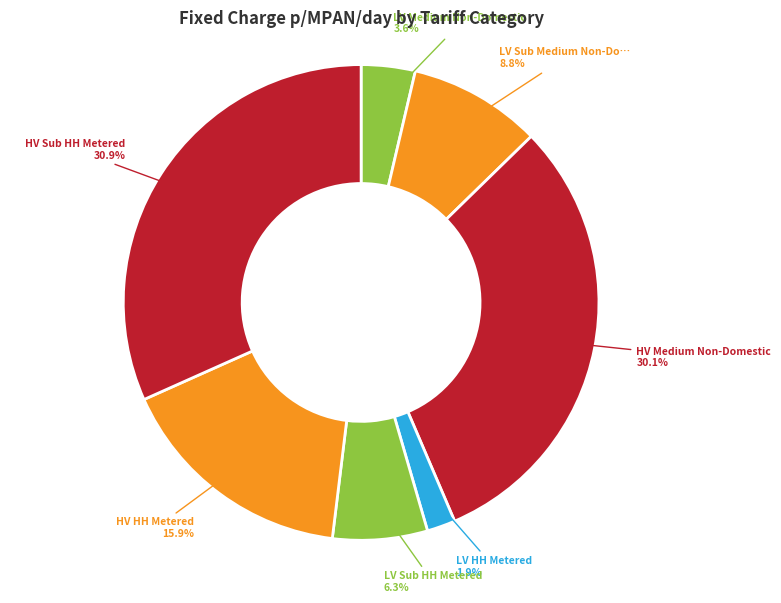

Is it true that HV Medium Non-Domestic is 39% of the pie?

False